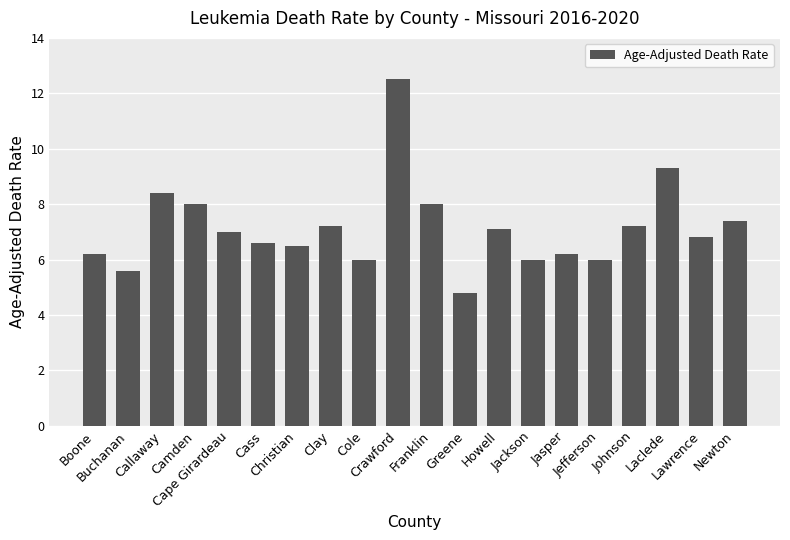

What is the minimum value shown in the chart?

4.8